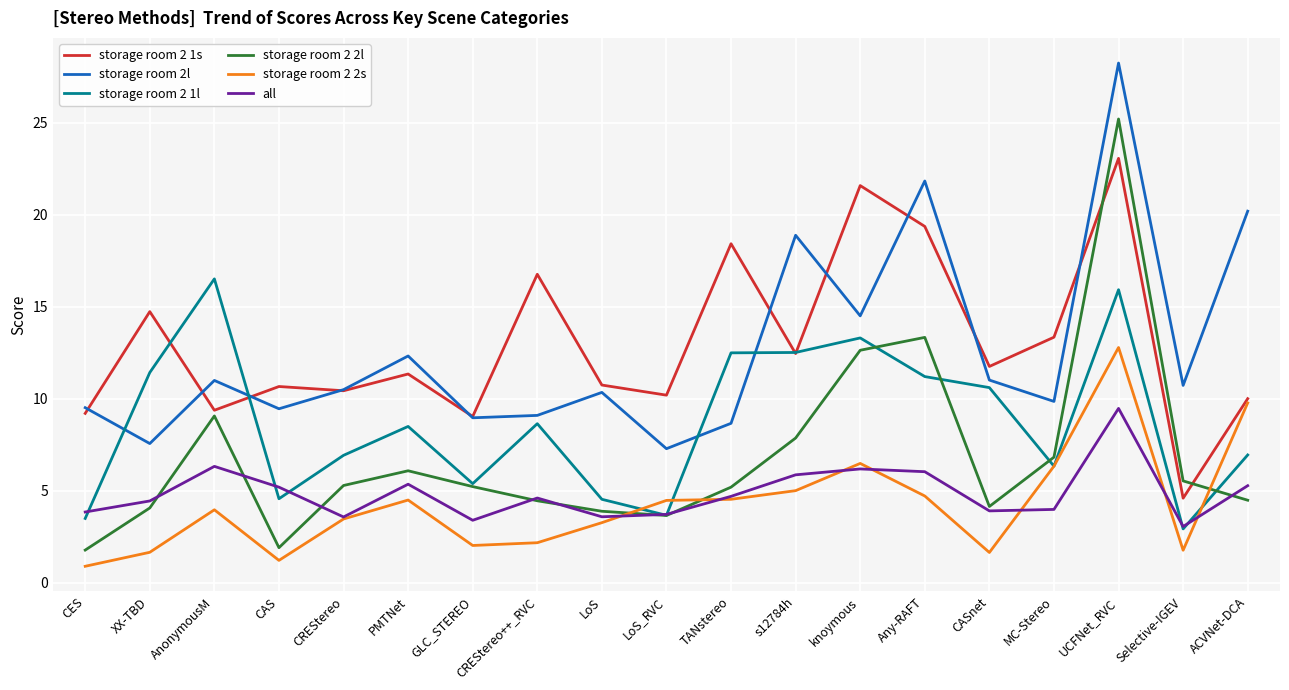

What position from the left is knoymous?

13